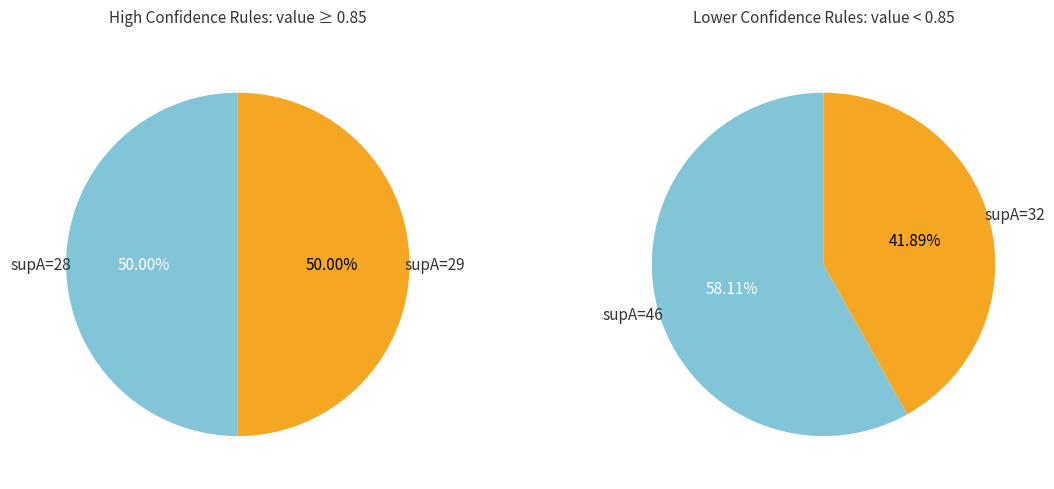

What is the smallest slice in the pie chart?

supA=32